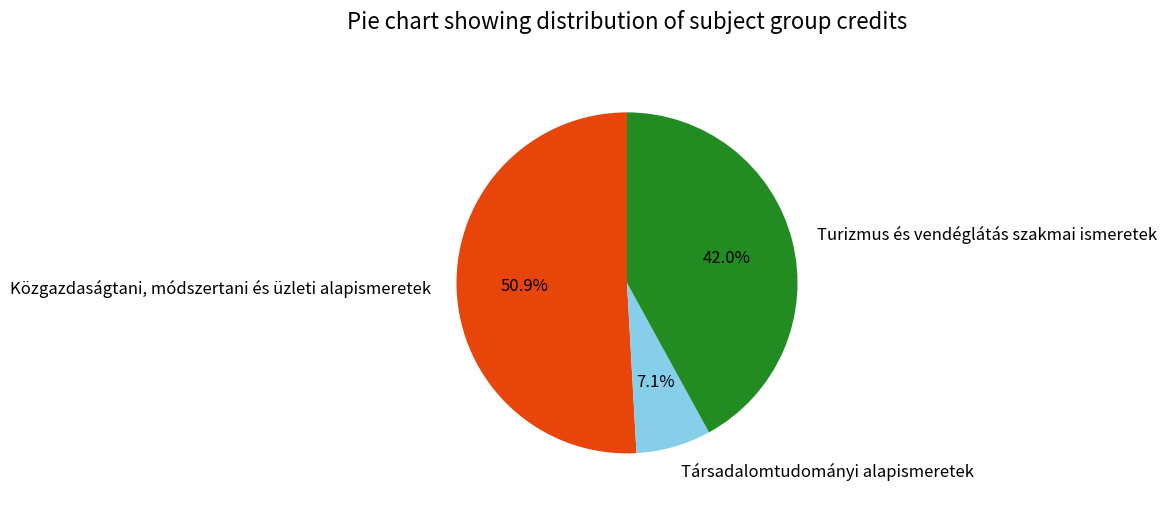

Approximately how many times larger is the value at Közgazdaságtani, módszertani és üzleti alapismeretek compared to Társadalomtudományi alapismeretek?

7.2